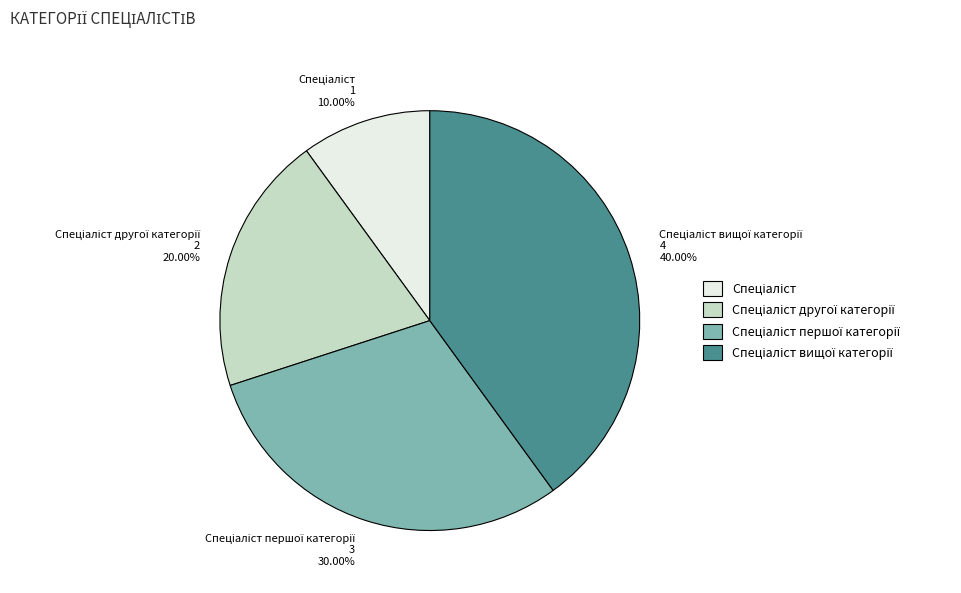

Is there any slice that represents more than half of the pie?

No